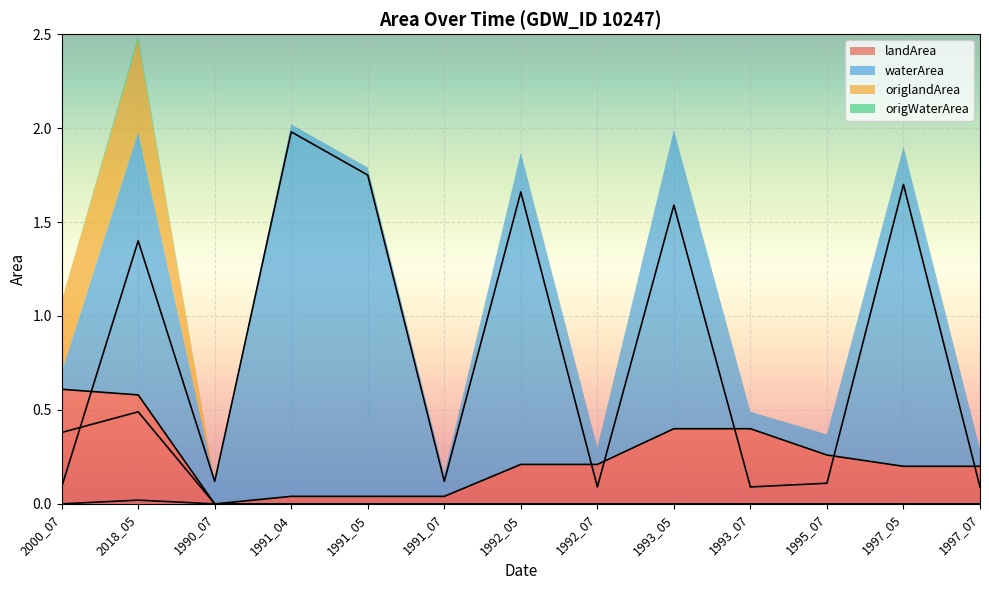

Which series changed the most between 1990_07 and 1995_07?

landArea